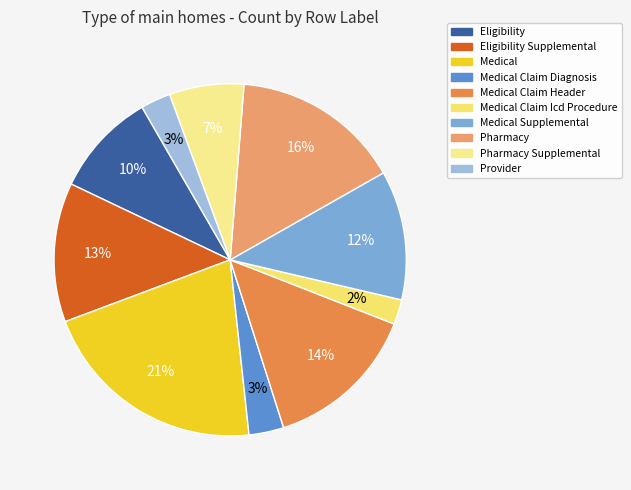

Does any single category account for the majority?

No